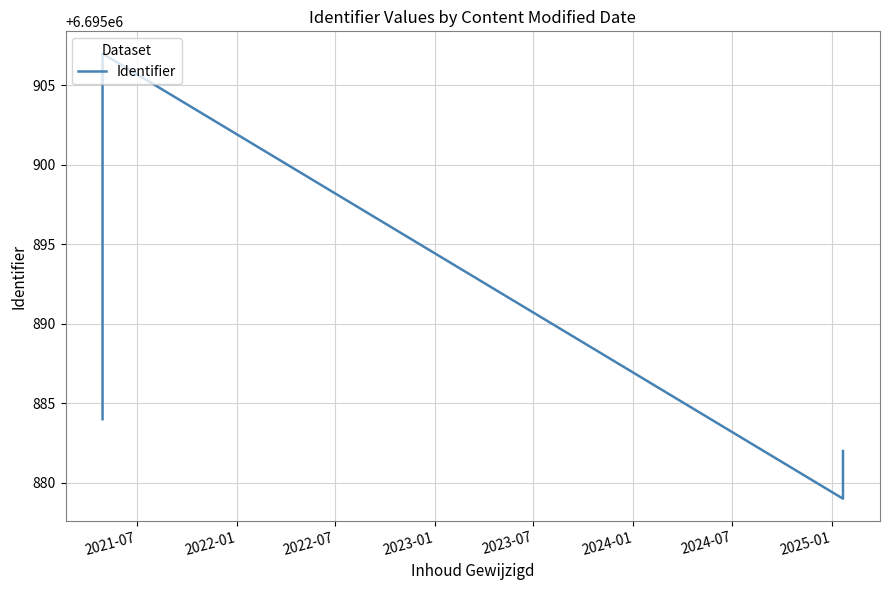

Is this an area chart (filled region under the line)?

No